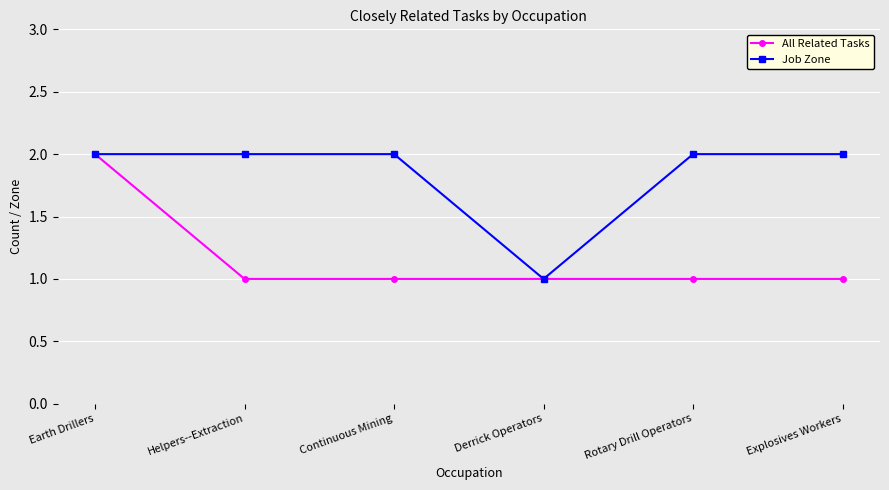

Is the value of Job Zone at Derrick Operators greater than the value of All Related Tasks at Earth Drillers?

No